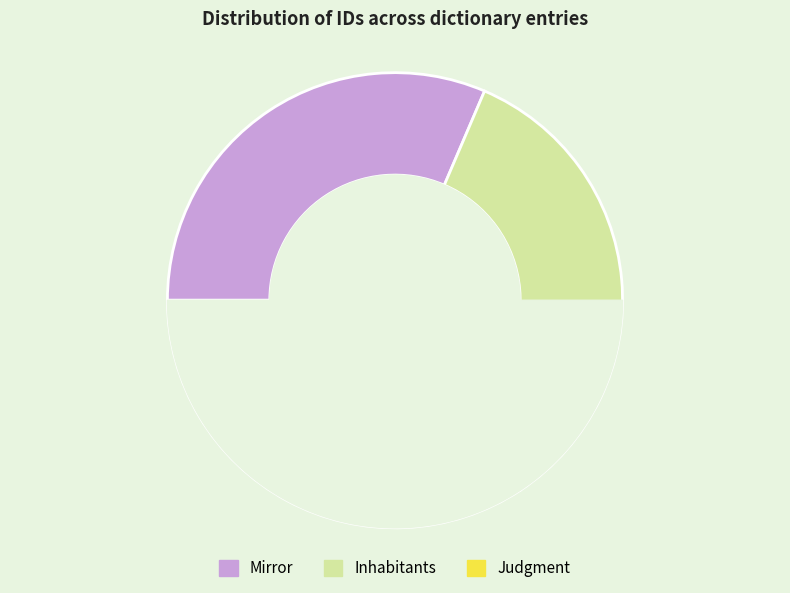

Which category has the biggest portion of the pie?

Judgment